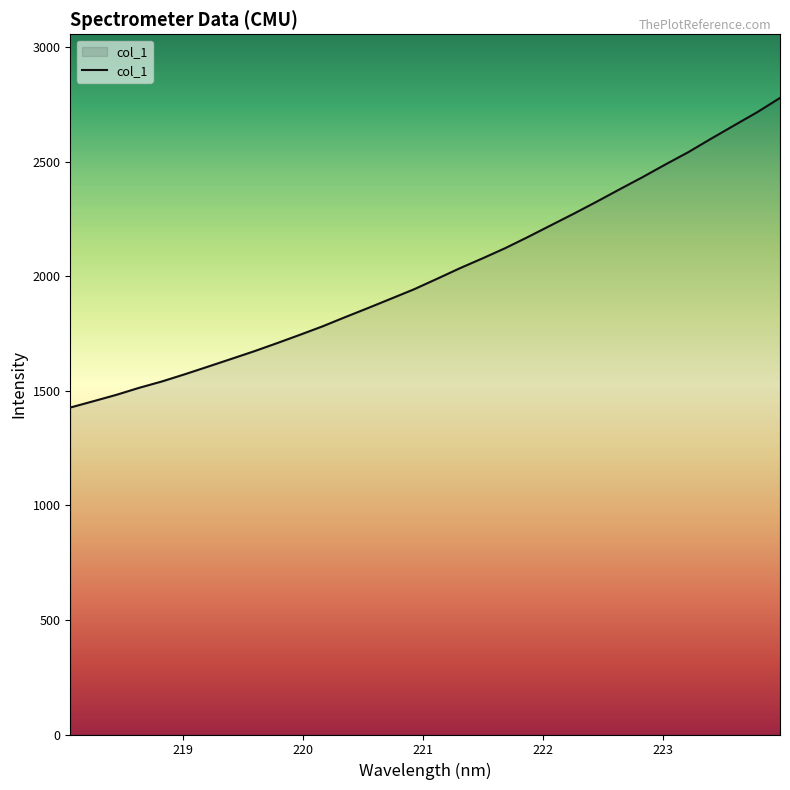

Does the chart have visible grid lines?

No